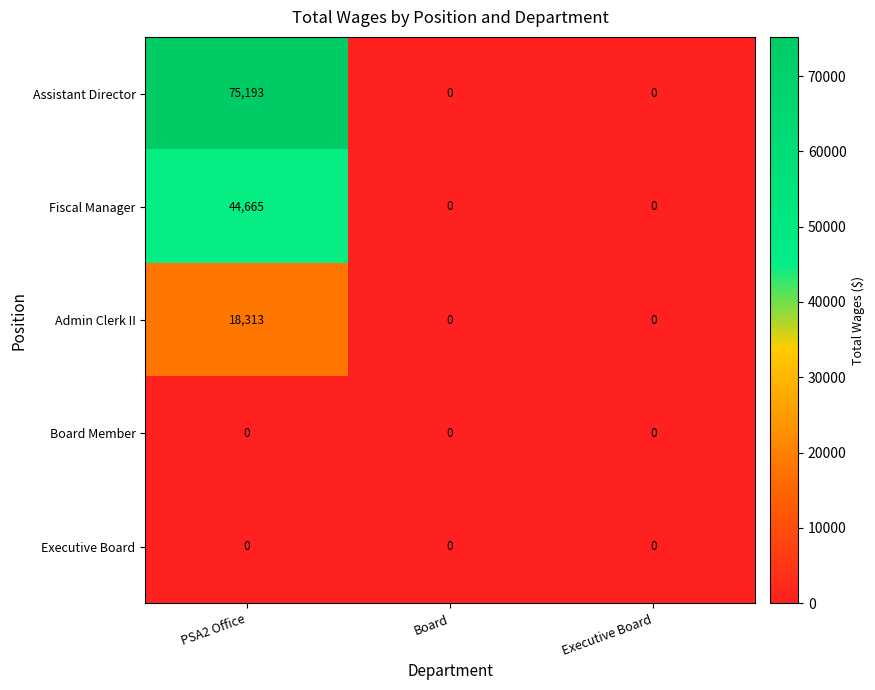

Reading right to left, transcribe all the data shown in this chart.

Assistant Director: 0	0	75193
Fiscal Manager: 0	0	44665
Admin Clerk II: 0	0	18313
Board Member: 0	0	0
Executive Board: 0	0	0